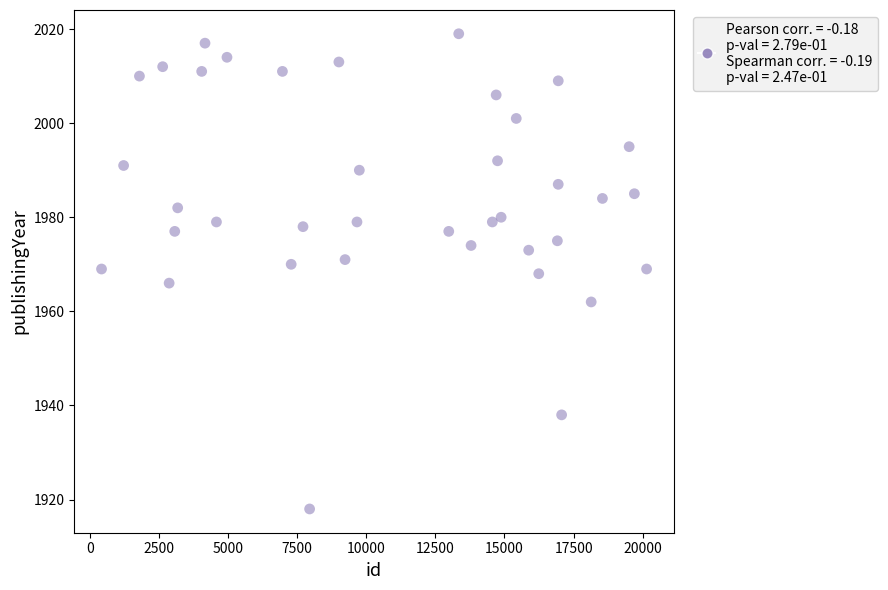

What is the range of X values (max minus min)?

19727